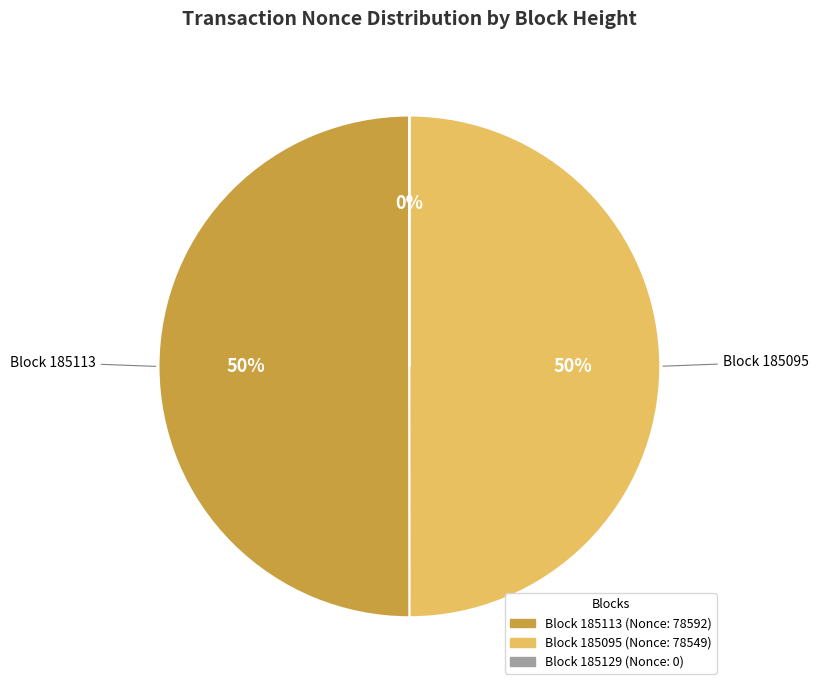

To the nearest percent, what is the difference between the largest and smallest slice percentages?

50%